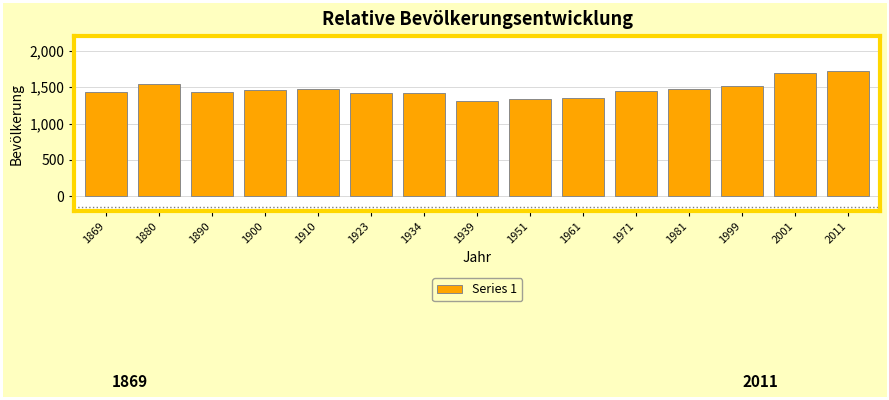

What is the value of the 10th bar from the left?

1351